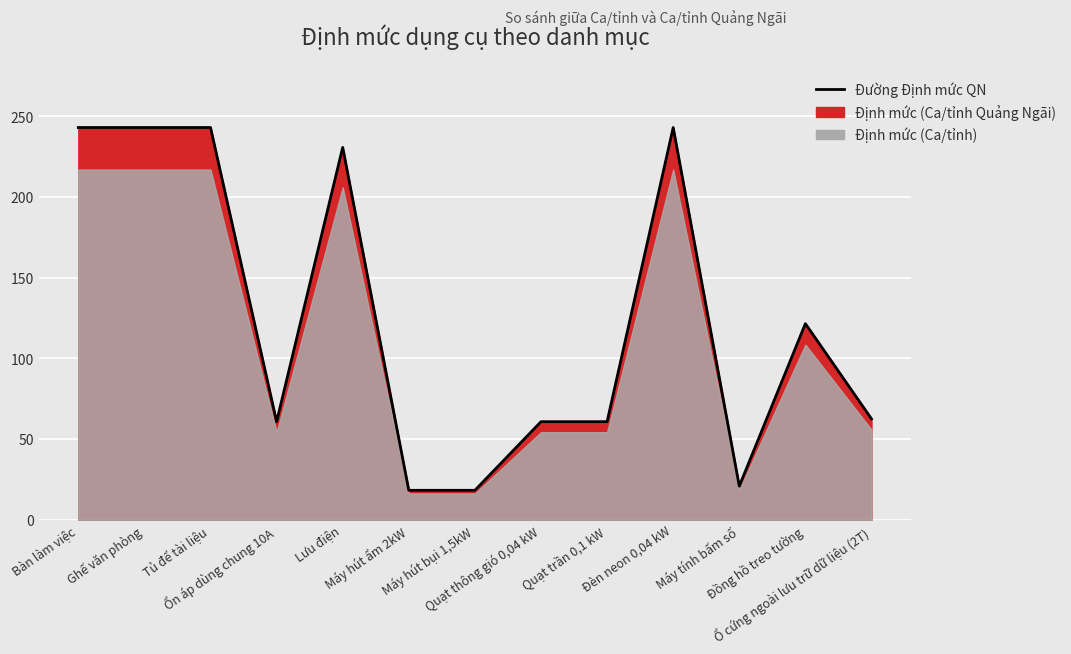

What is the label of the 8th point from the right?

Máy hút ẩm 2kW